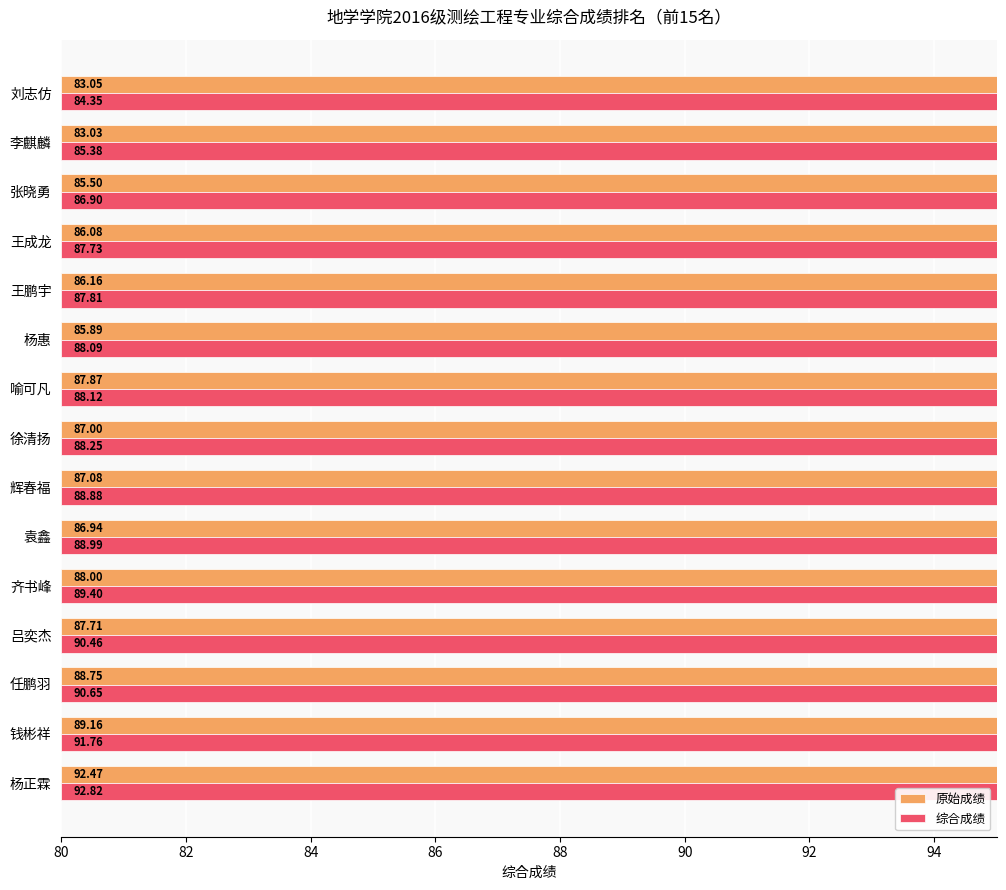

Reading left to right, extract all data points from this chart.

原始成绩: 92.5	89.2	88.8	87.7	88.0	86.9	87.1	87.0	87.9	85.9	86.2	86.1	85.5	83.0	83.1
综合成绩: 92.8	91.8	90.7	90.5	89.4	89.0	88.9	88.2	88.1	88.1	87.8	87.7	86.9	85.4	84.3